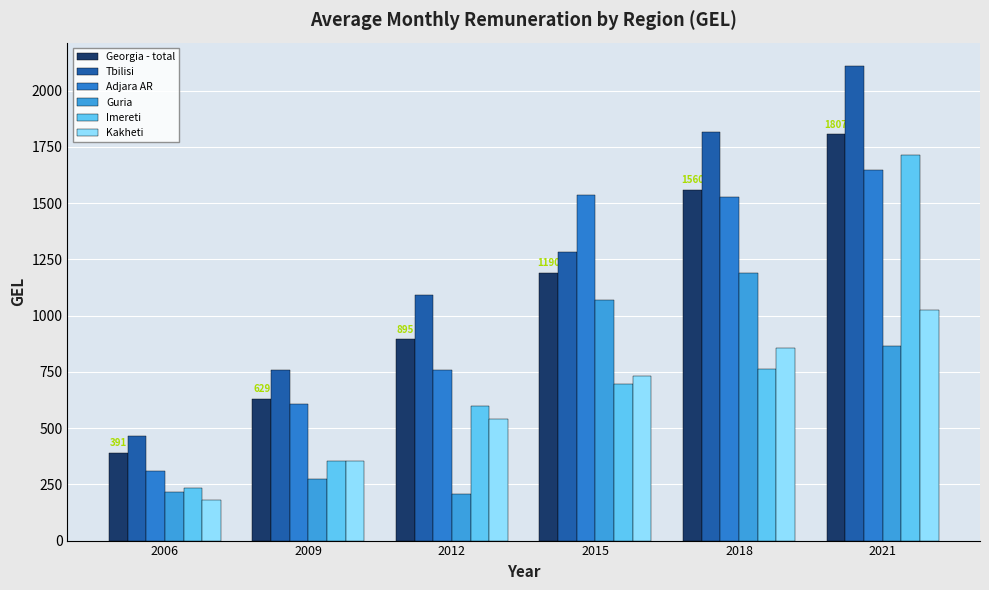

What is the spread (max minus min) of values at 2012?

884.3